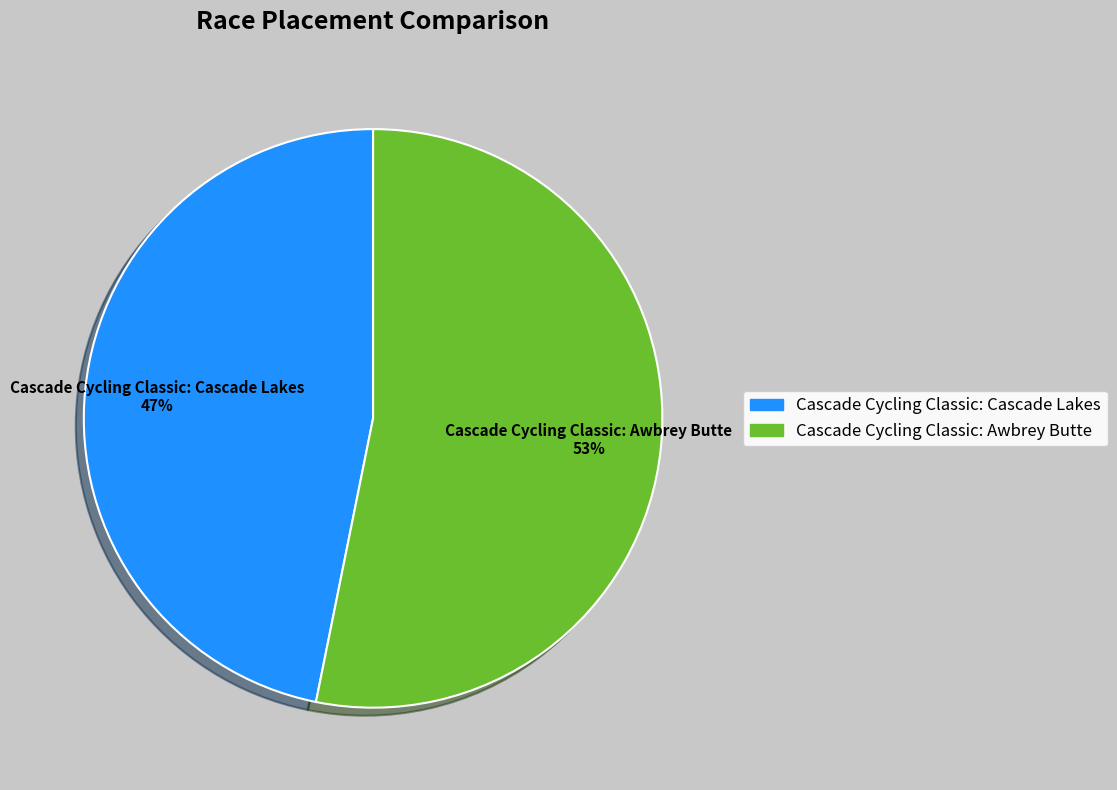

Between Cascade Cycling Classic: Awbrey Butte and Cascade Cycling Classic: Cascade Lakes, which is larger?

Cascade Cycling Classic: Awbrey Butte